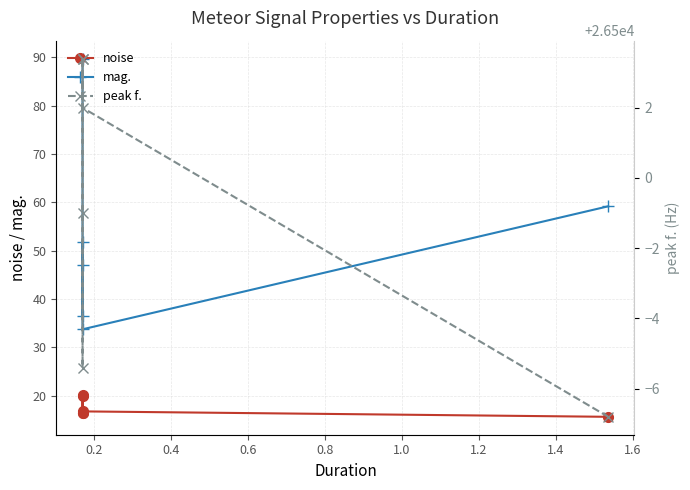

Rank the series by their maximum value, from highest to lowest.

peak f., mag., noise